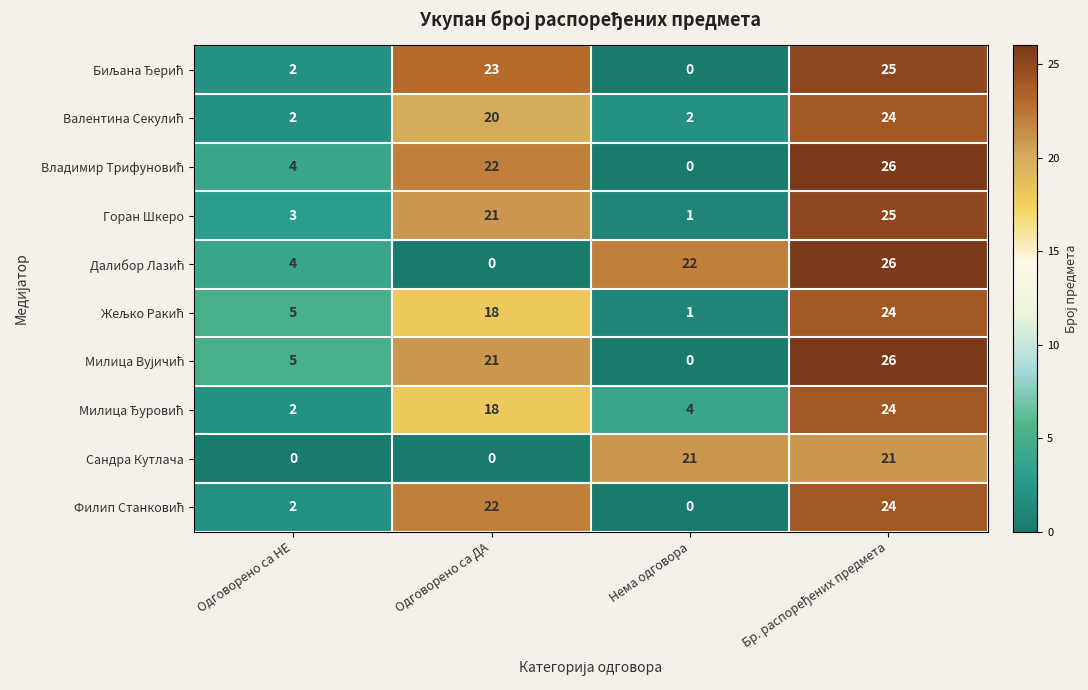

What is the difference between the highest and lowest values at Одговорено са ДА?

23